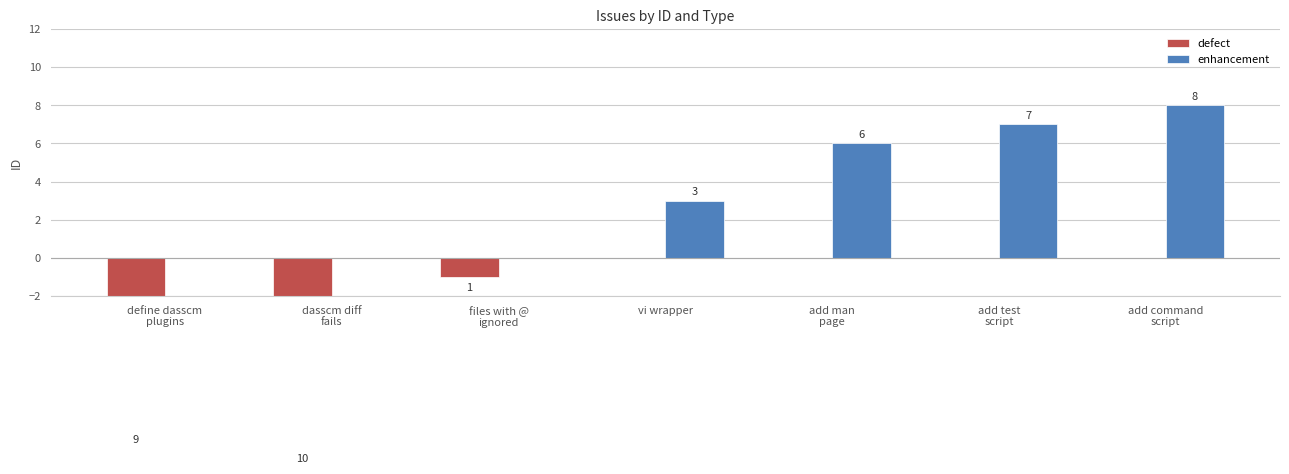

Between dasscm diff
fails and add test
script, which series saw the biggest shift?

defect